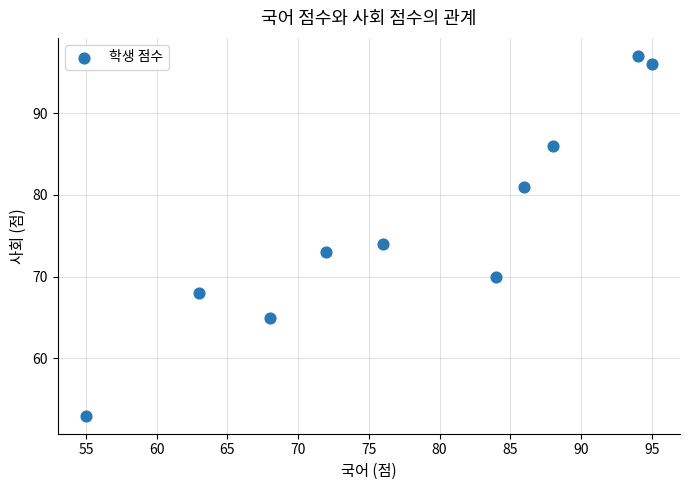

What Y value in the scatter plot is closest to 75?

74